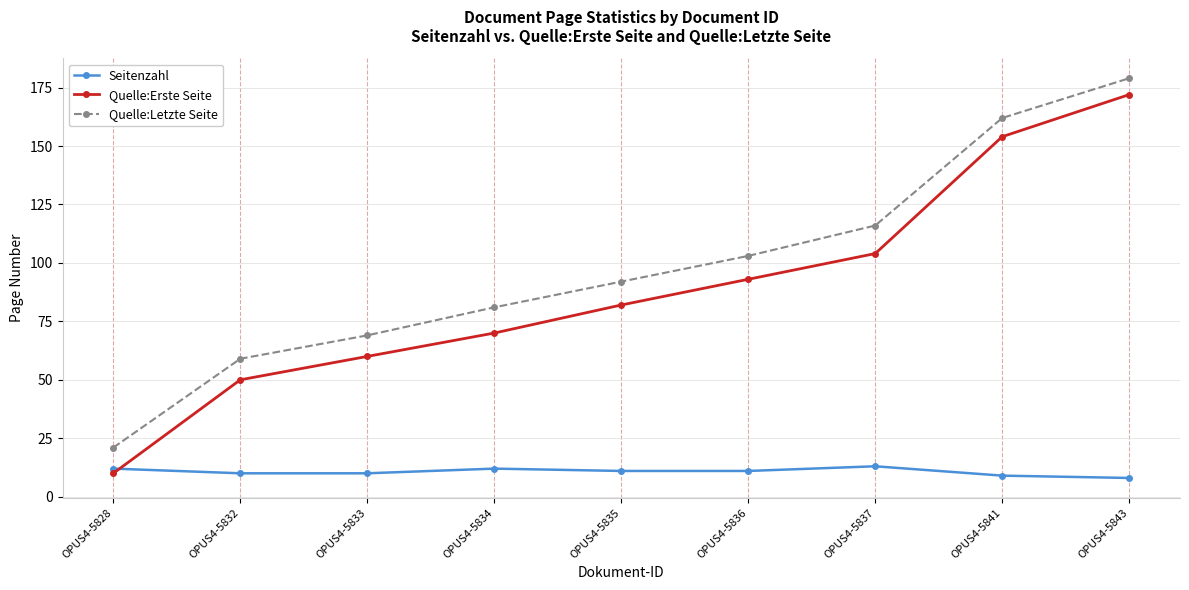

Which series has the largest range (max minus min)?

Quelle:Erste Seite